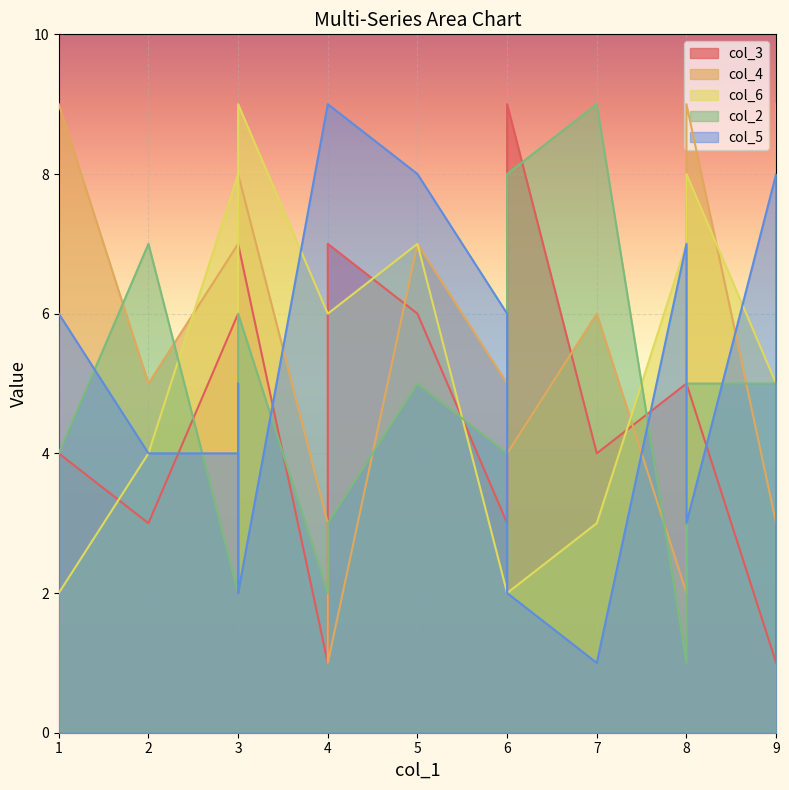

Where is col_4 nearest to the value 5?

2